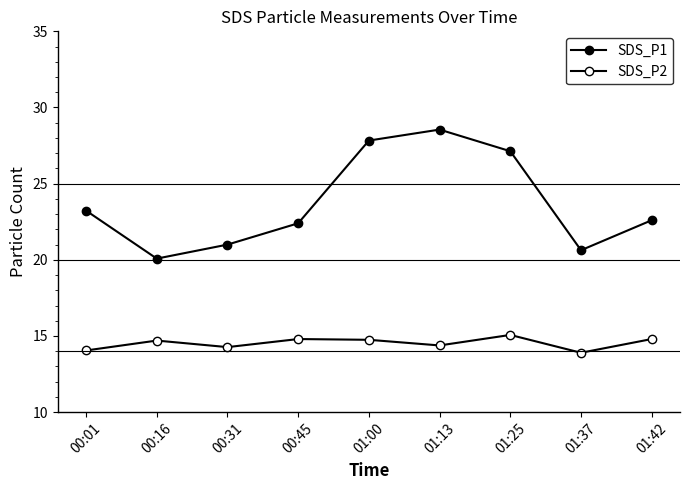

Rank the categories by SDS_P2 value from lowest to highest.

01:37, 00:01, 00:31, 01:13, 00:16, 01:00, 00:45, 01:42, 01:25